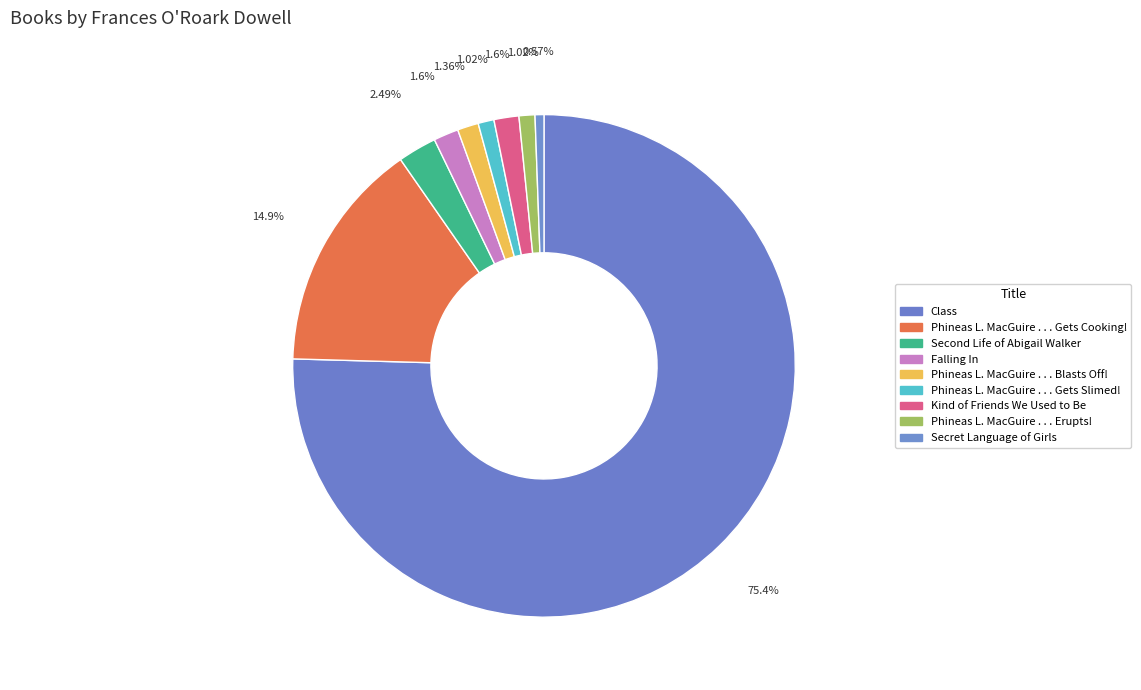

How many slices are in this pie chart?

9